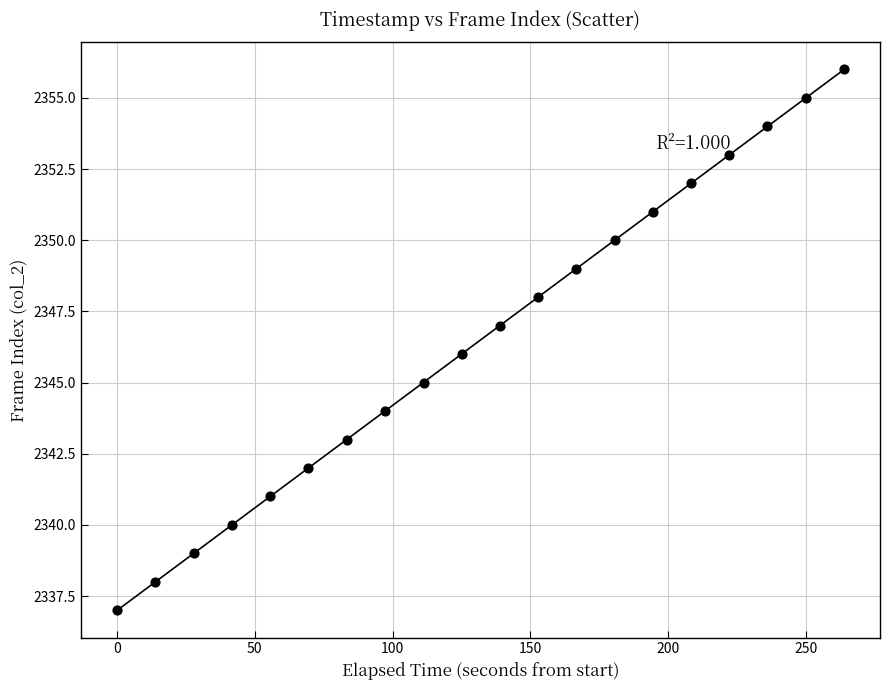

What is the range of Y values (max minus min)?

19